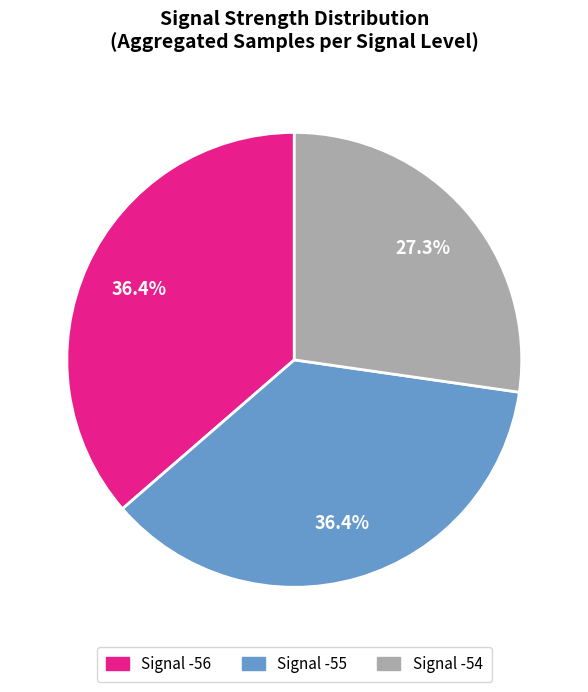

Does any single category account for the majority?

No